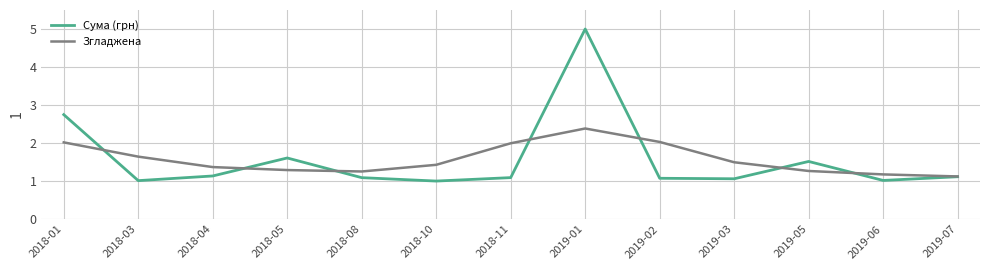

What are all the series names shown in the legend?

Сума (грн), Згладжена